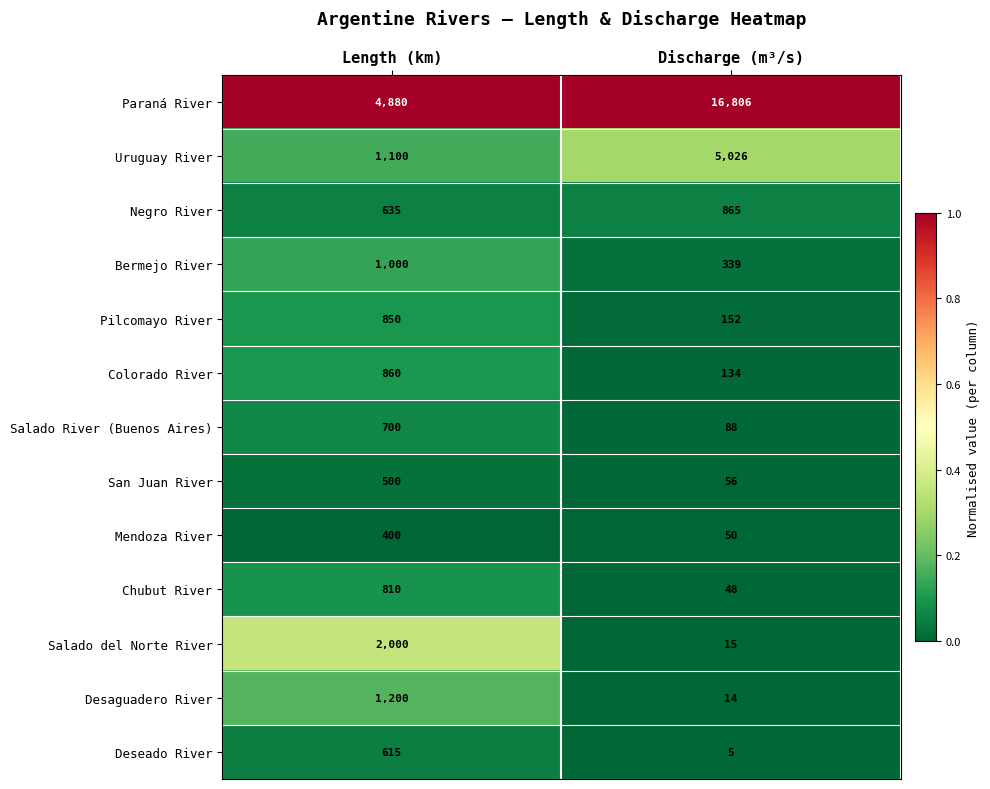

What is the total value across all series at Discharge (m³/s)?

23598